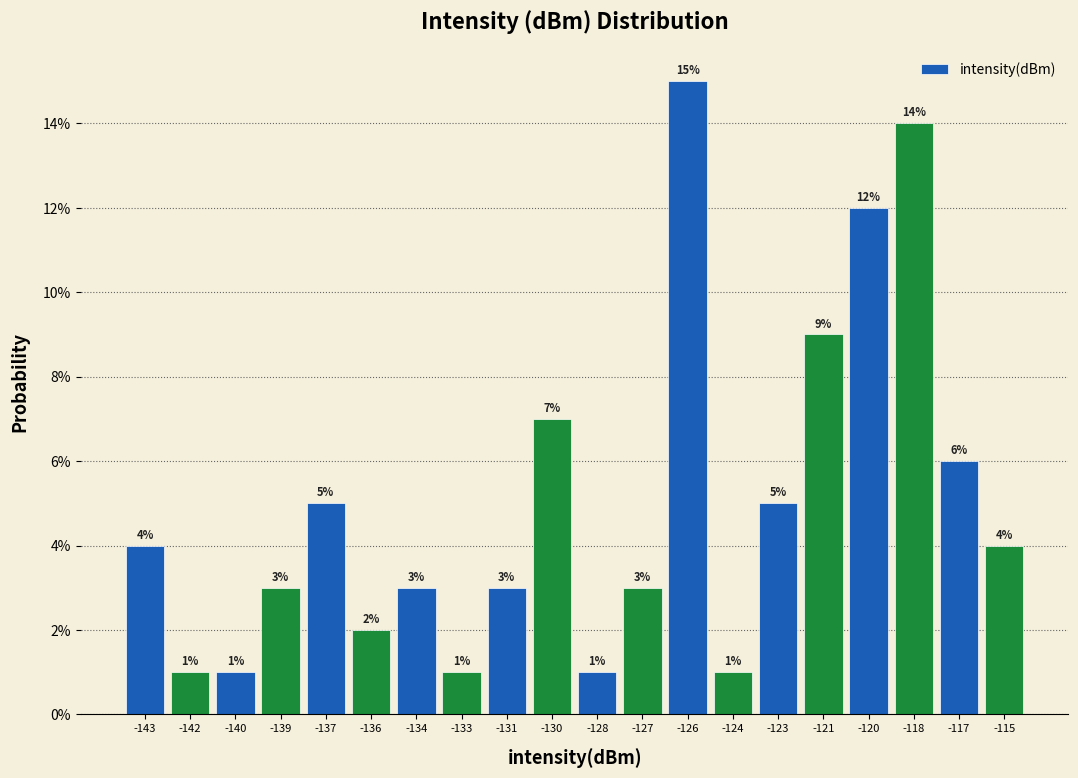

Are the bars horizontal?

No